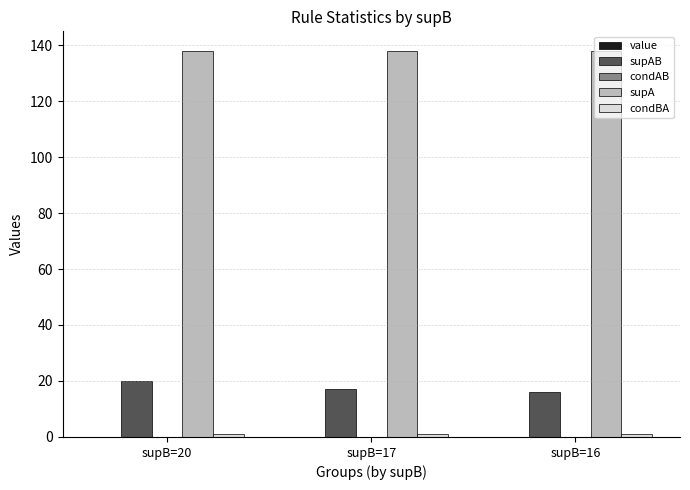

Which series has the largest total across all categories?

supA